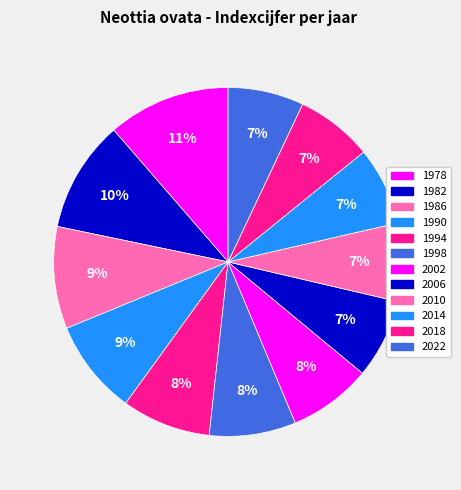

How many slices are in this pie chart?

12